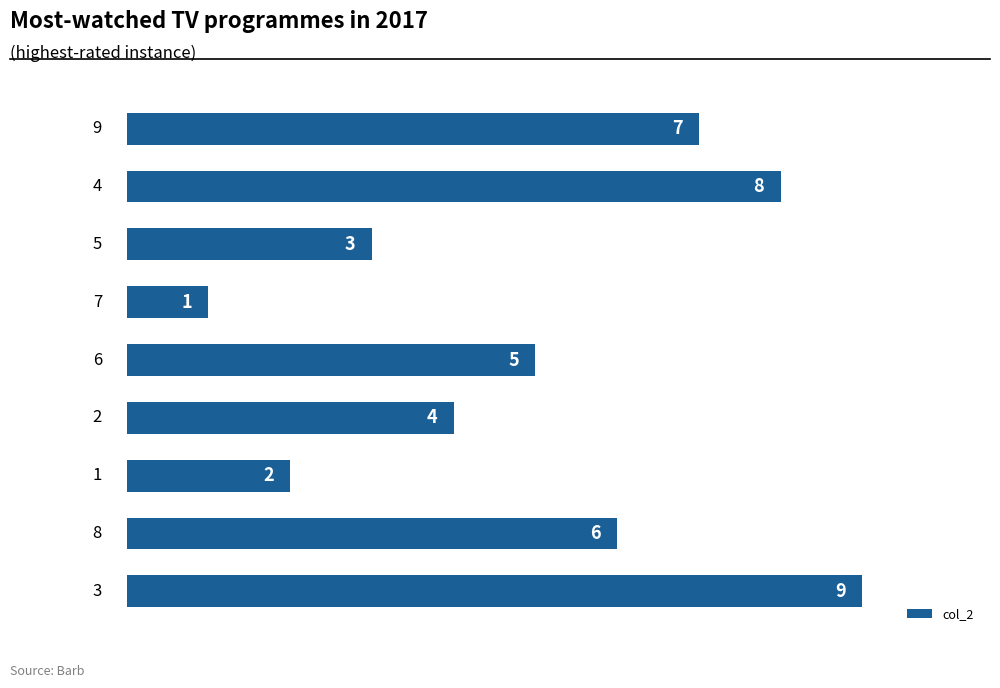

How many data points are less than 5?

4